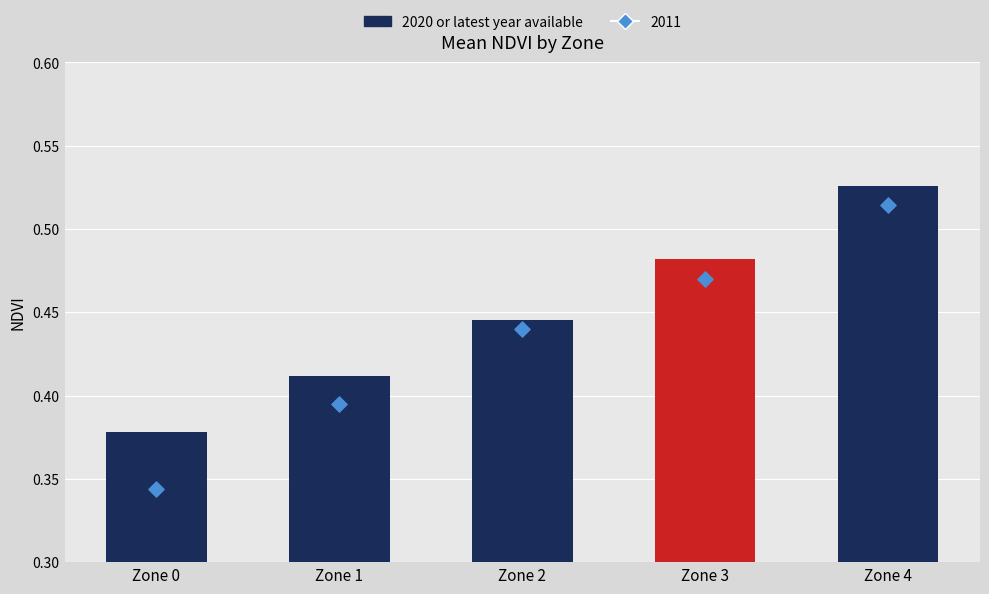

Which has a higher value, Zone 1 or Zone 2?

Zone 2